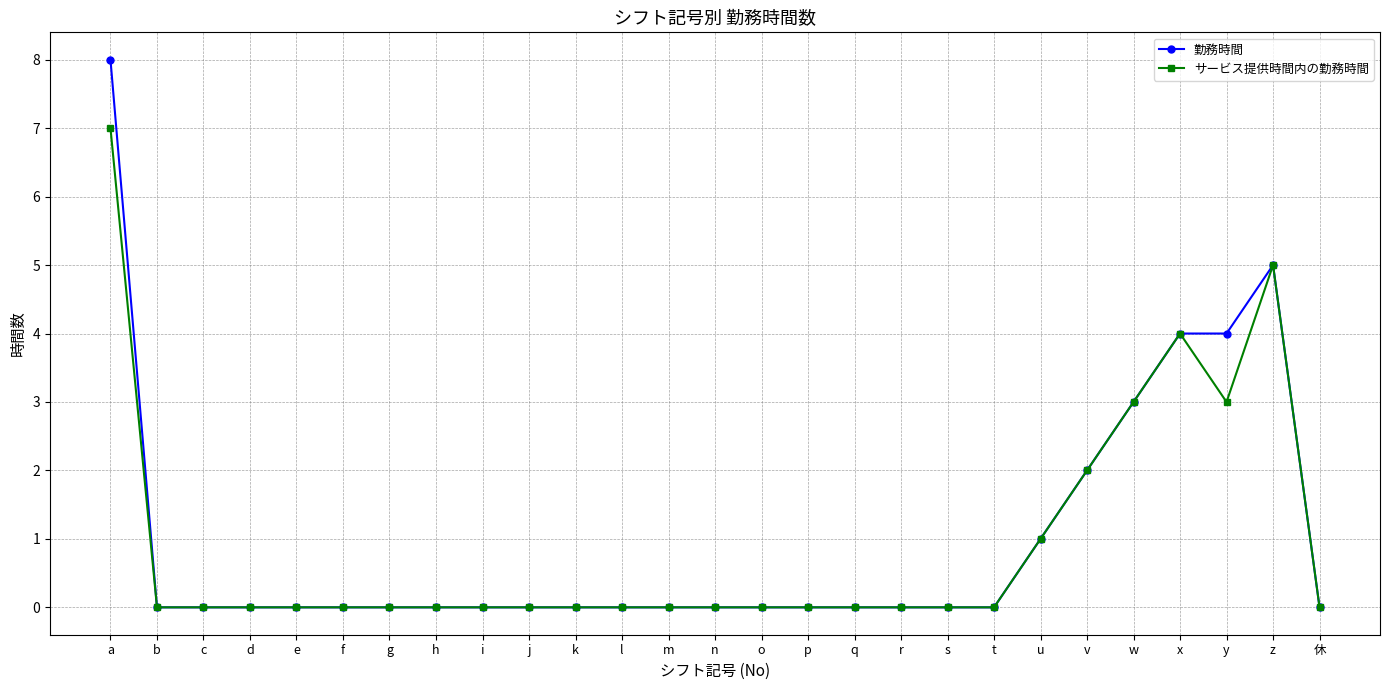

What are all the series names shown in the legend?

勤務時間, サービス提供時間内の勤務時間